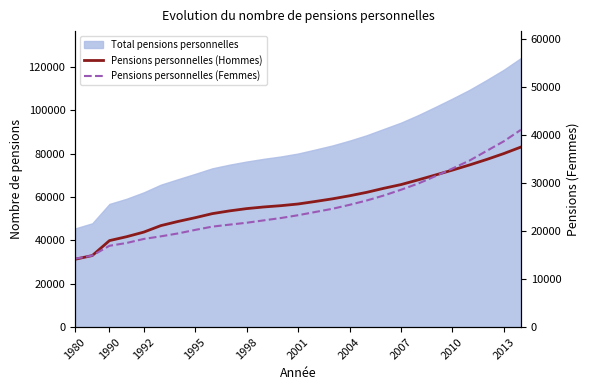

What is the difference between the Pensions personnelles (Hommes) values at 25 and 2004?

31322